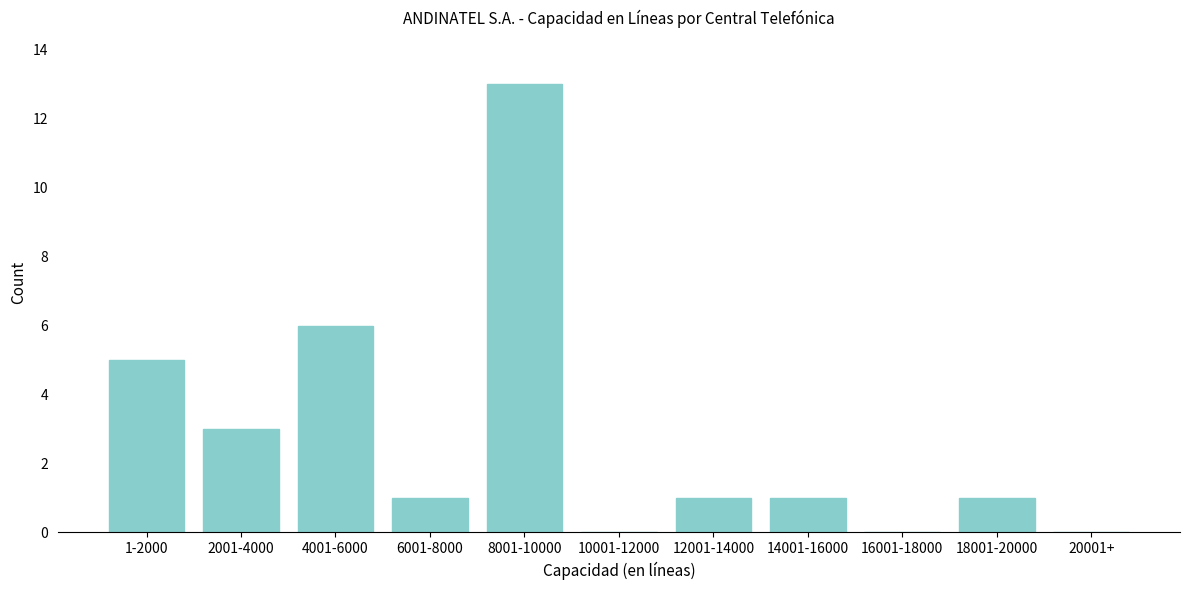

Reading left to right, list all the values displayed in this chart.

1-2000=5	2001-4000=3	4001-6000=6	6001-8000=1	8001-10000=13	10001-12000=0	12001-14000=1	14001-16000=1	16001-18000=0	18001-20000=1	20001+=0